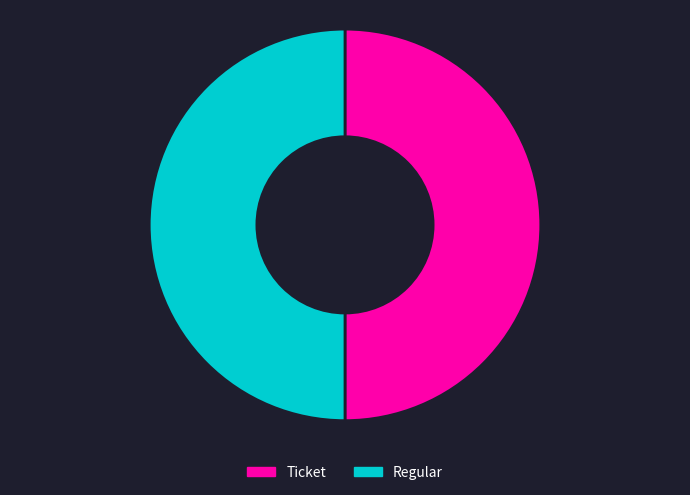

The Ticket slice represents 50% of the pie. True or false?

True